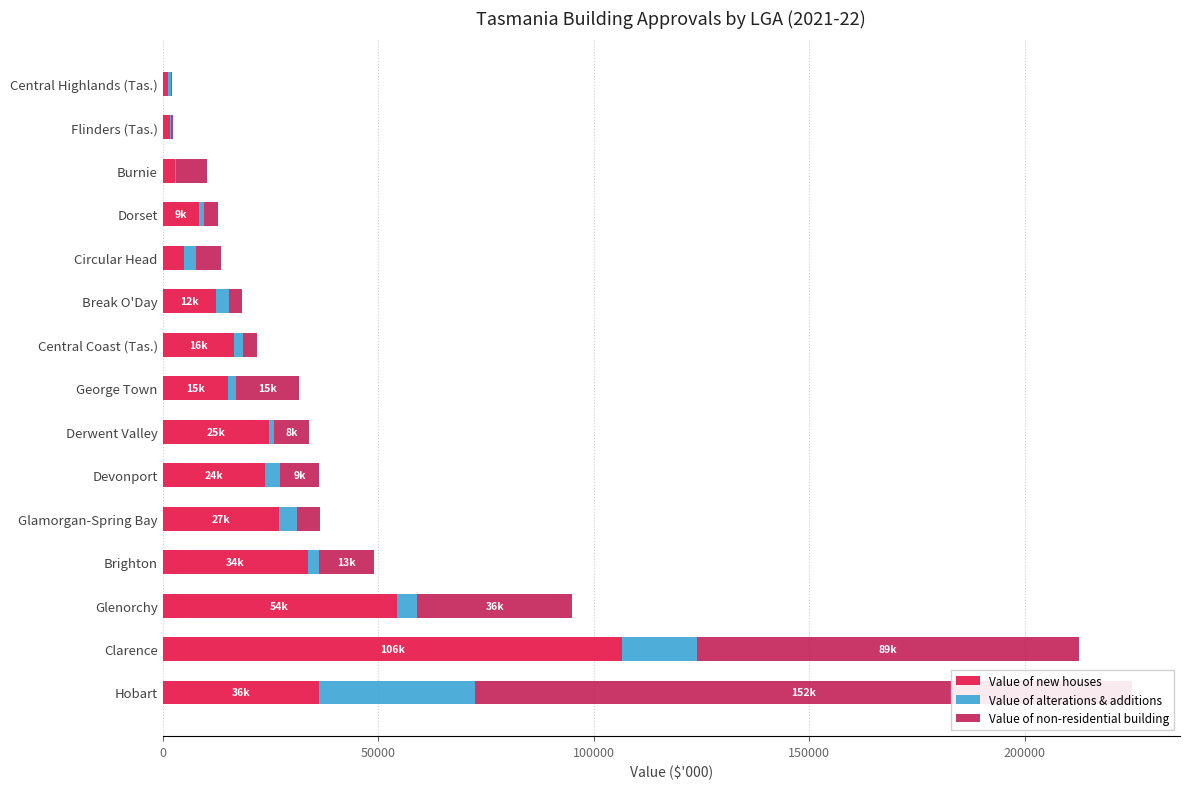

What is the value of the Value of non-residential building bar at the 1st from the left?

152320.2